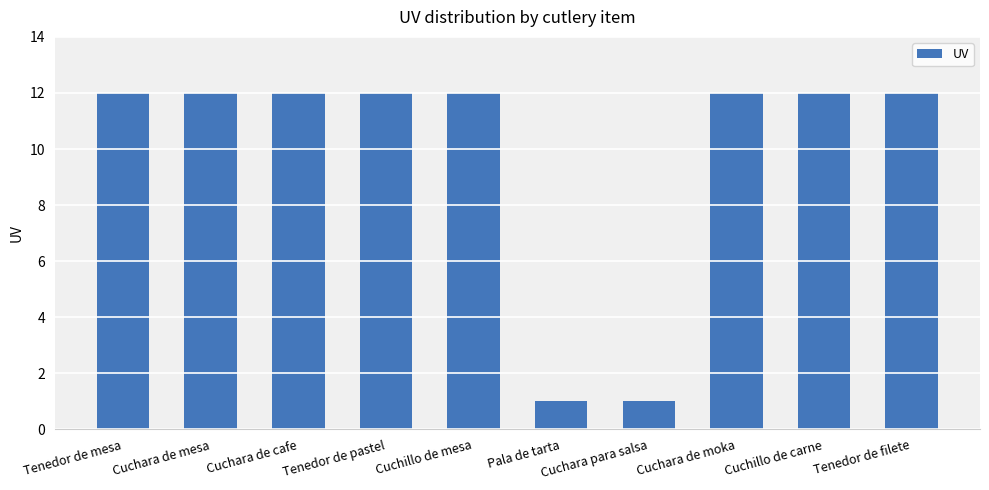

What position from the right is Cuchillo de carne?

2